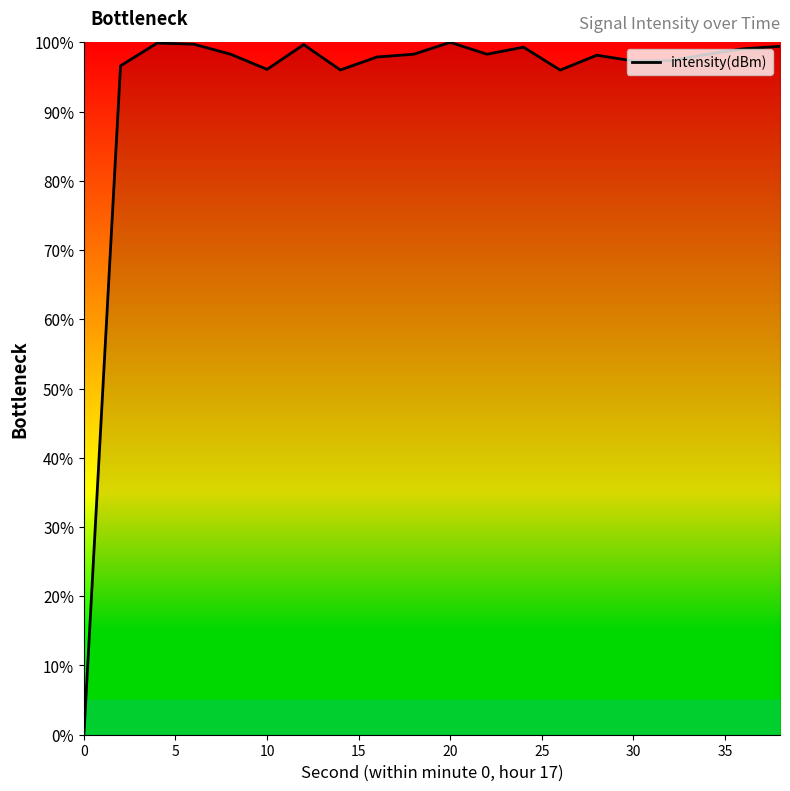

What is the greatest value displayed?

100.0